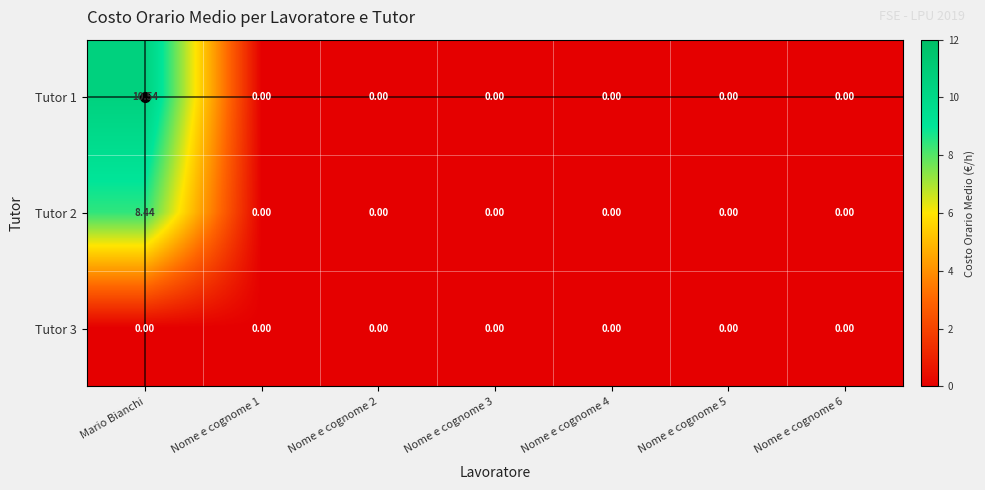

Which series changed the most between Mario Bianchi and Nome e cognome 4?

Tutor 1